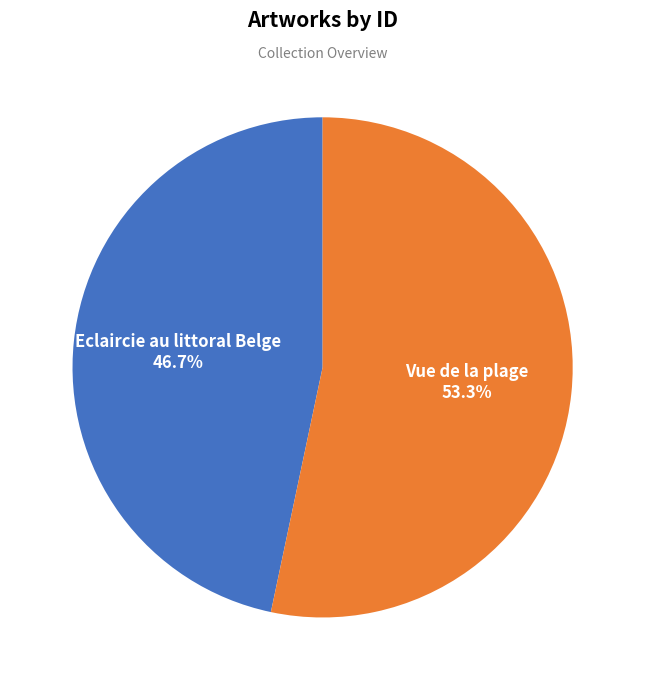

Is there a majority slice in this chart?

Yes